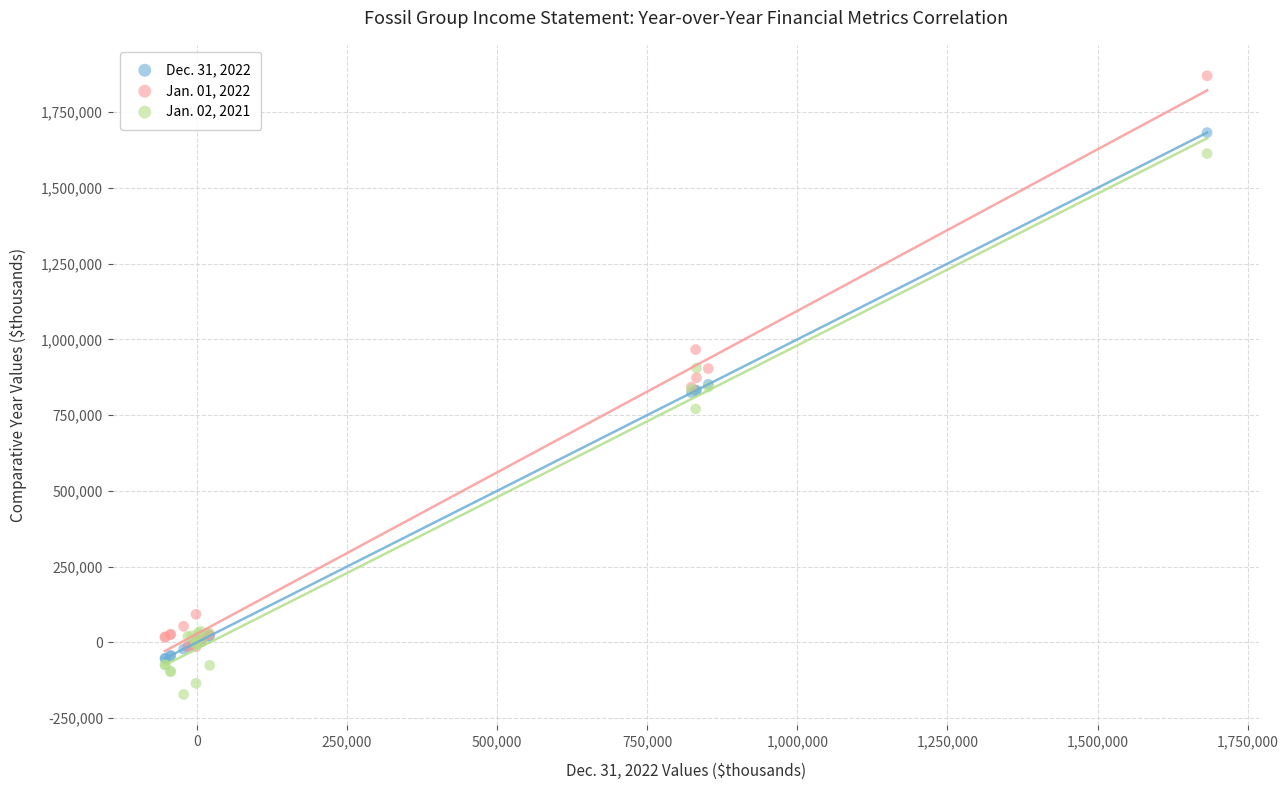

What are all the series names shown in the legend?

Dec. 31, 2022, Jan. 01, 2022, Jan. 02, 2021